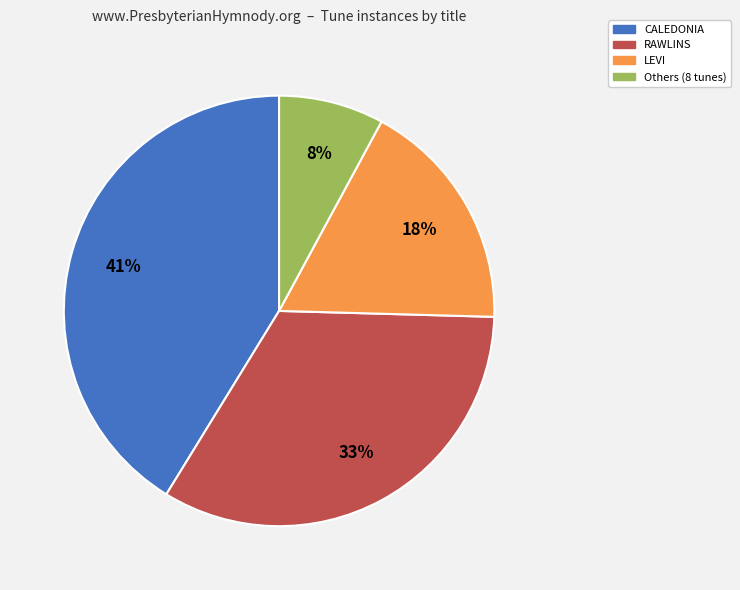

To the nearest percent, what is the difference between the largest and smallest slice percentages?

33%